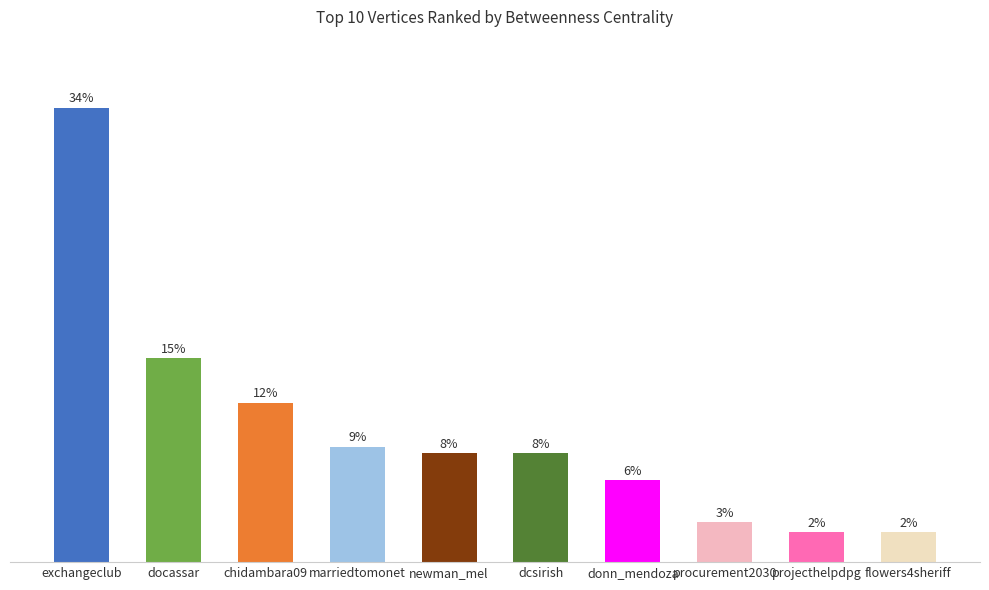

List the labels in order of value, smallest first.

flowers4sheriff, projecthelpdpg, procurement2030, donn_mendoza, newman_mel, dcsirish, marriedtomonet, chidambara09, docassar, exchangeclub